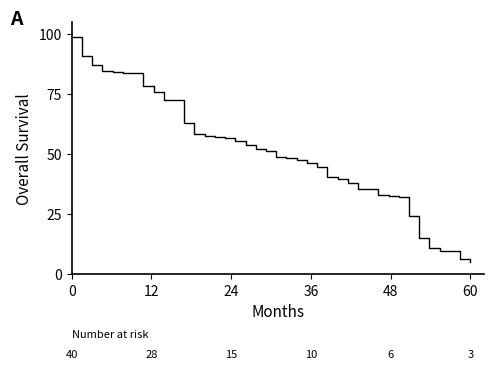

What is the greatest value displayed?

98.7